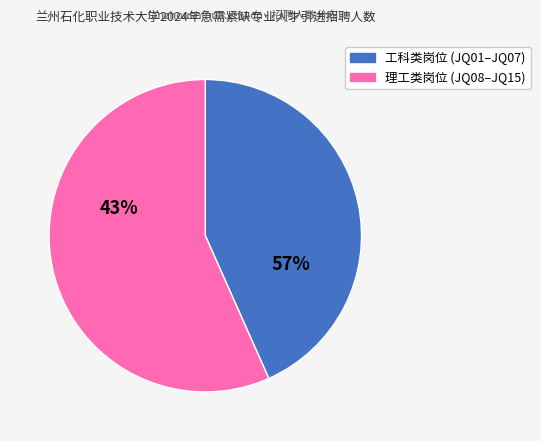

Is 轻工技术与工程 the majority of the pie?

No